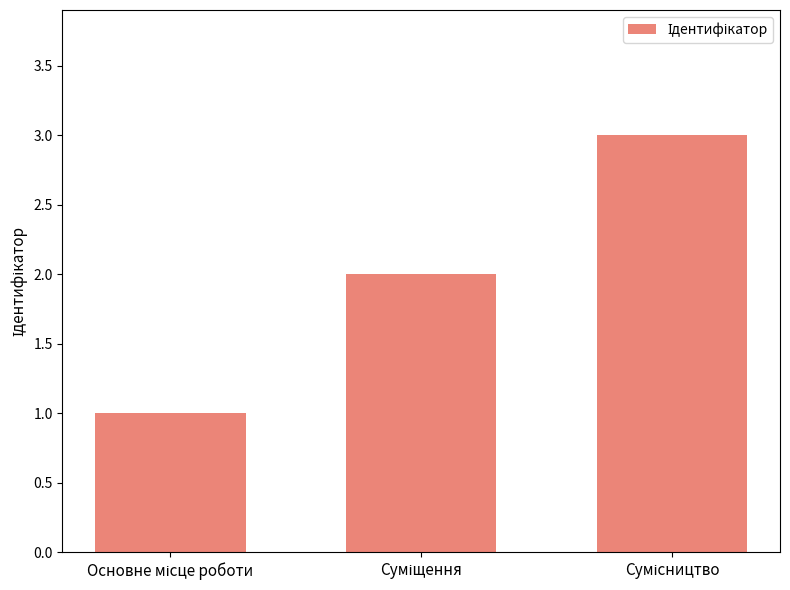

What is the greatest value displayed?

3